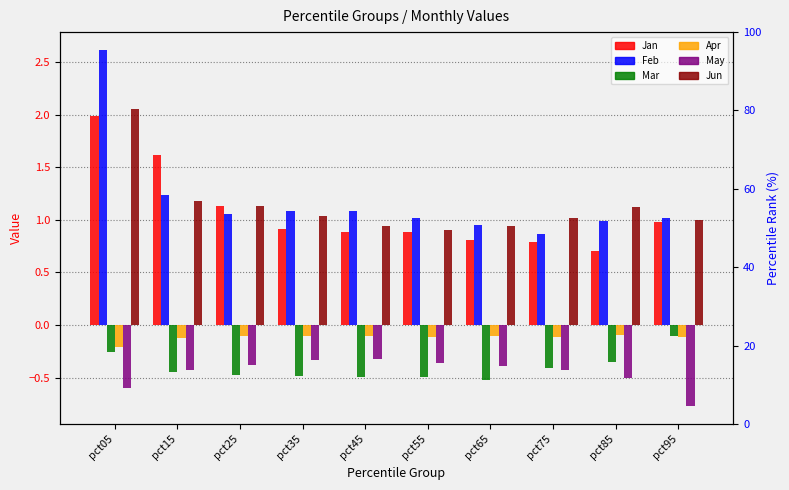

Which series changed the most between pct05 and pct25?

Feb